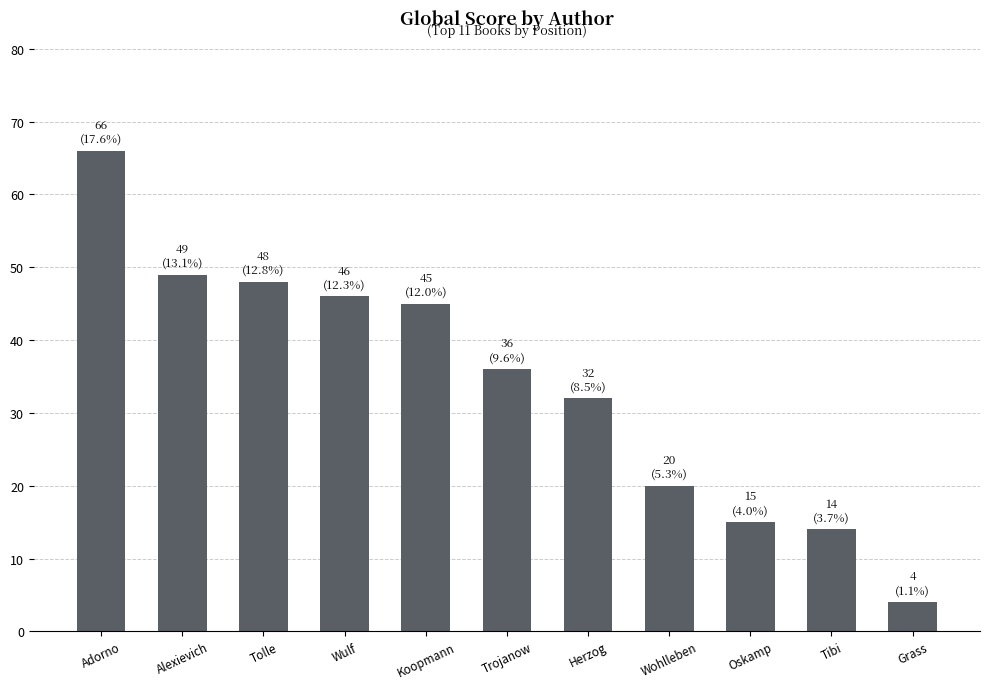

What is the difference between the maximum and second lowest values?

52